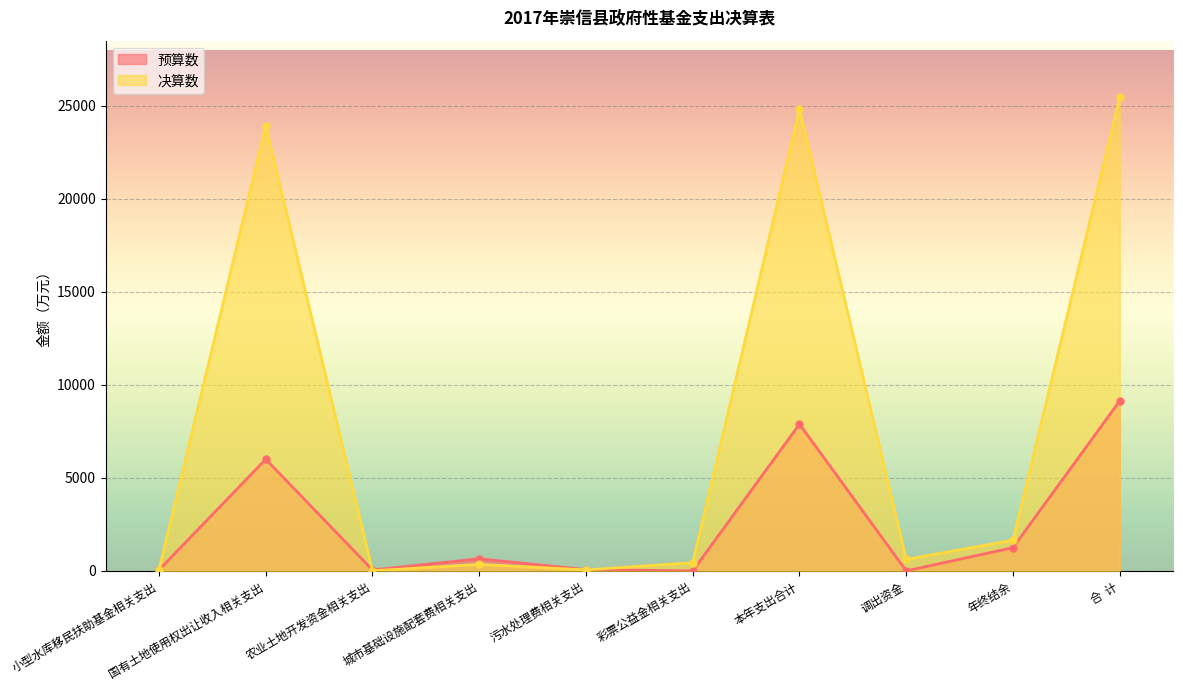

Is the value of 预算数 at 小型水库移民扶助基金相关支出 greater than the value of 决算数 at 污水处理费相关支出?

No